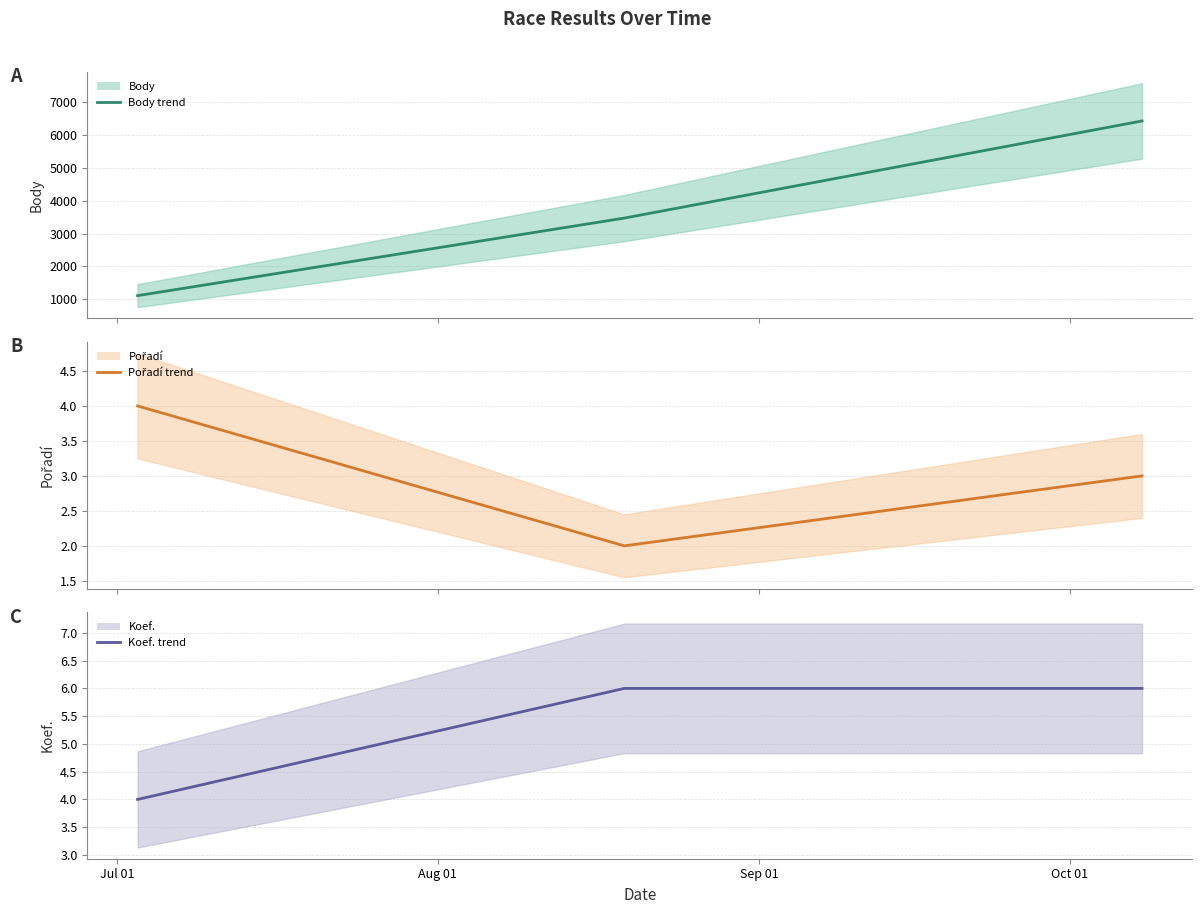

List the labels in order of Body (line) value, largest first.

Sep 01, Aug 01, Jul 01